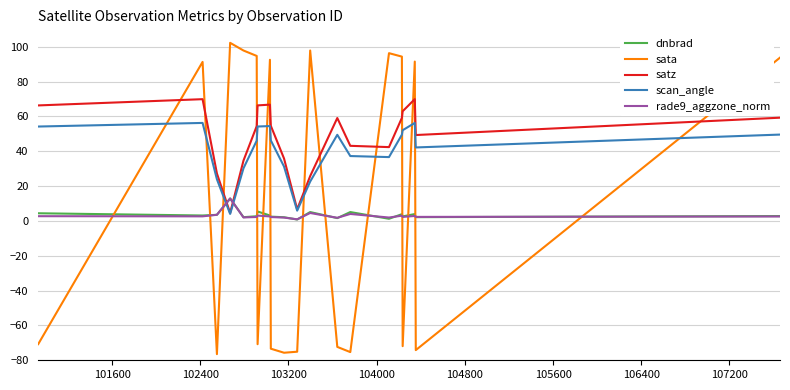

Which series has the largest range (max minus min)?

sata